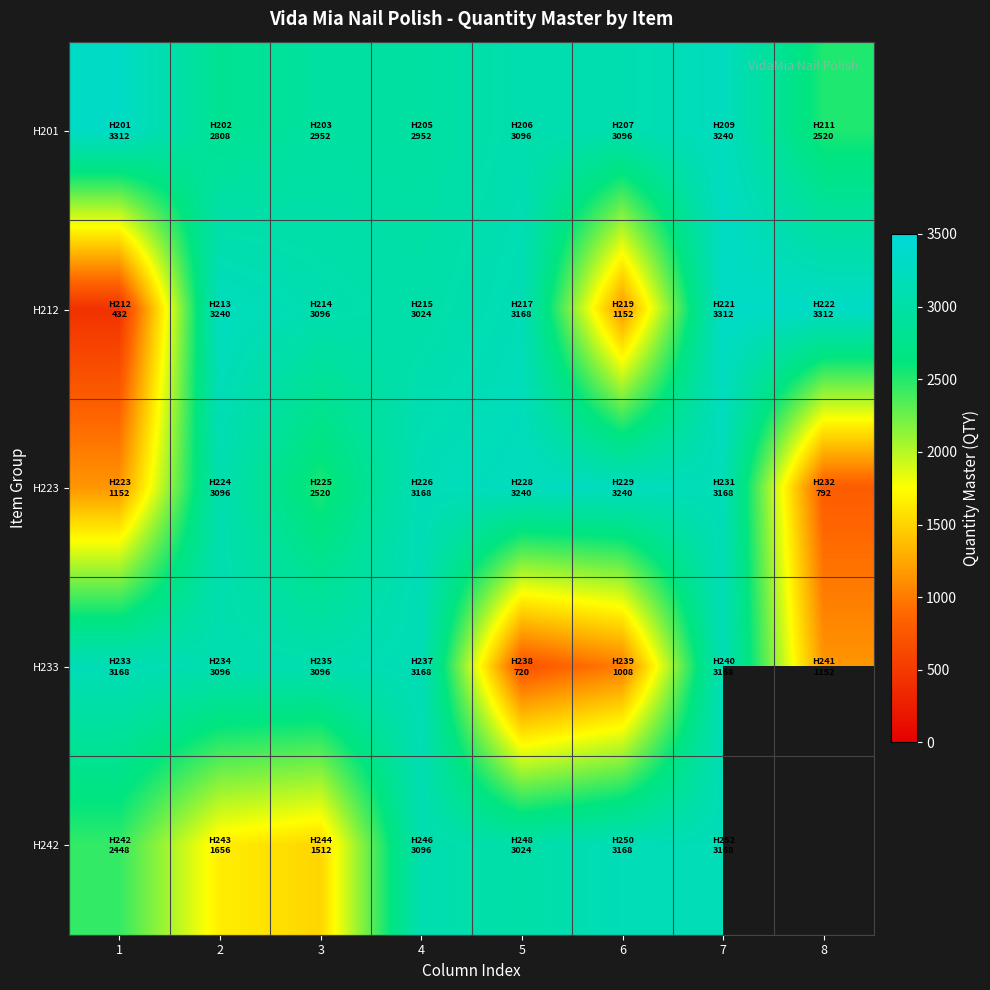

Rank the series at 8 from lowest to highest value.

H223, H233, H201, H212, H242